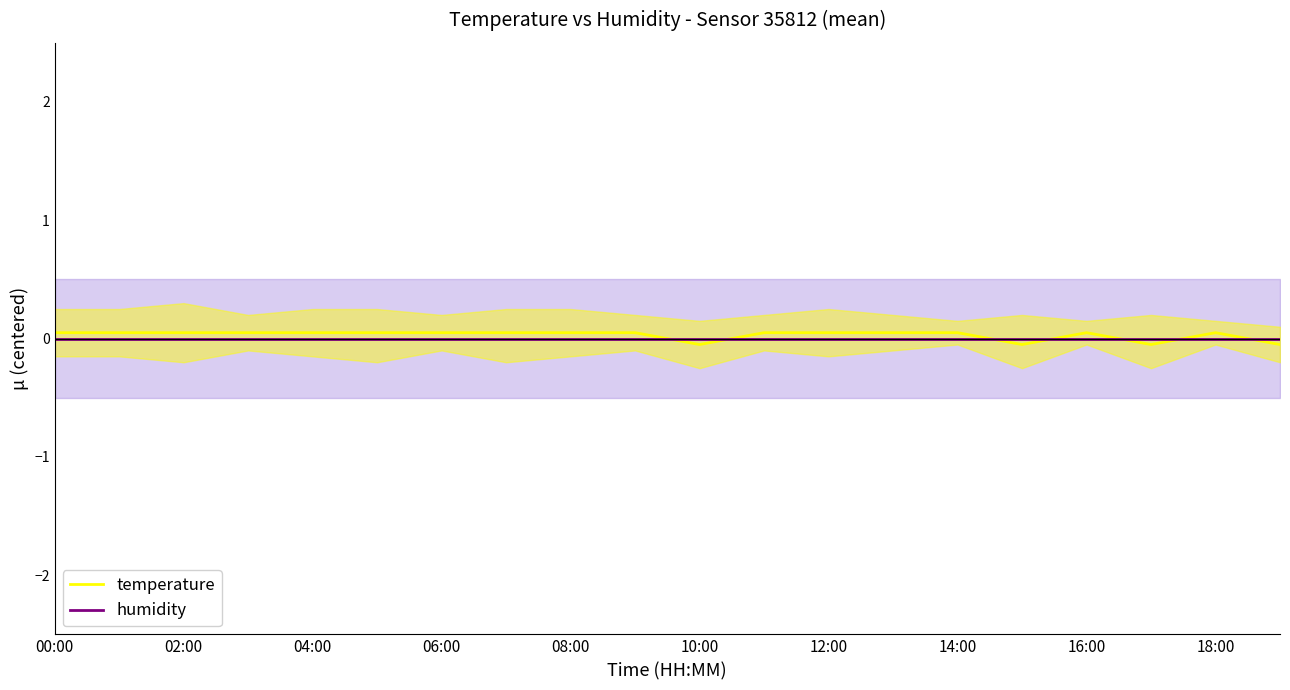

Rank the series by their average value, from highest to lowest.

temperature, humidity